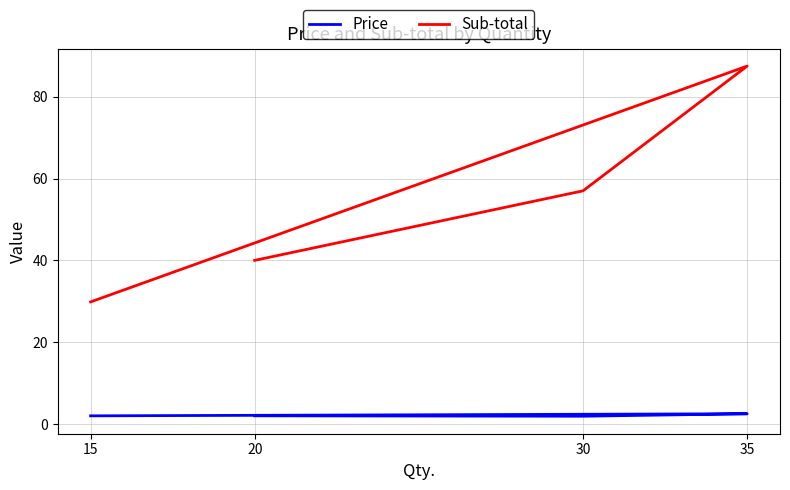

What is the difference between the Sub-total values at 35 and 15?

57.6